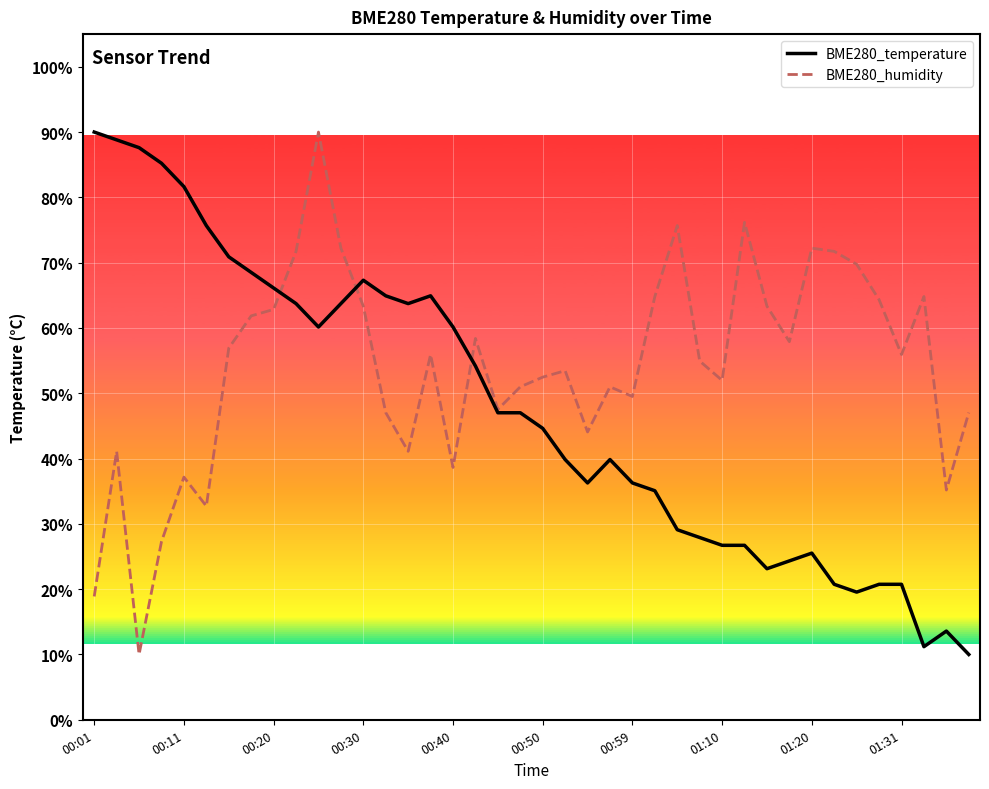

Which series has the largest total across all categories?

BME280_humidity